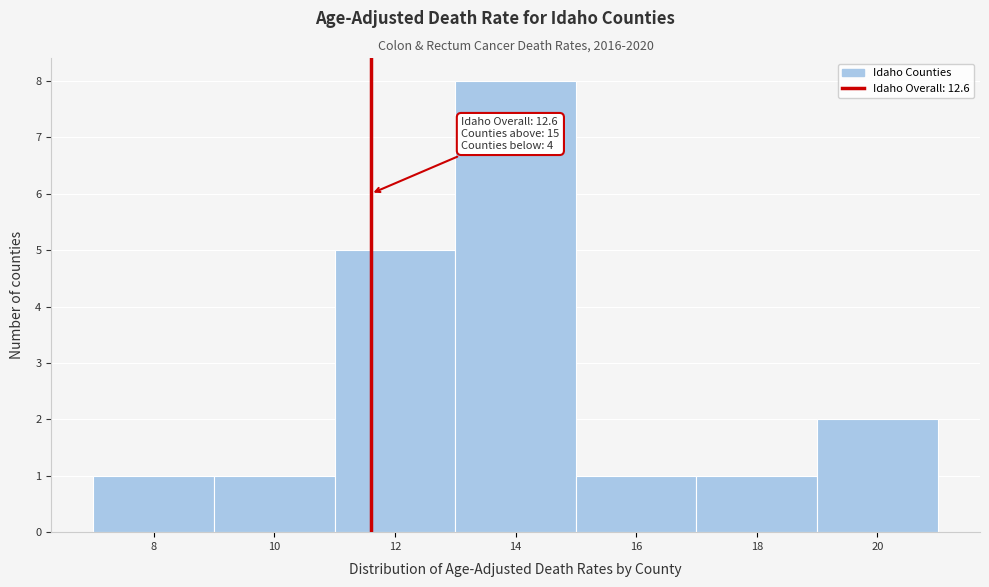

Reading left to right, what are all the values shown in this chart?

1	1	5	8	1	1	2